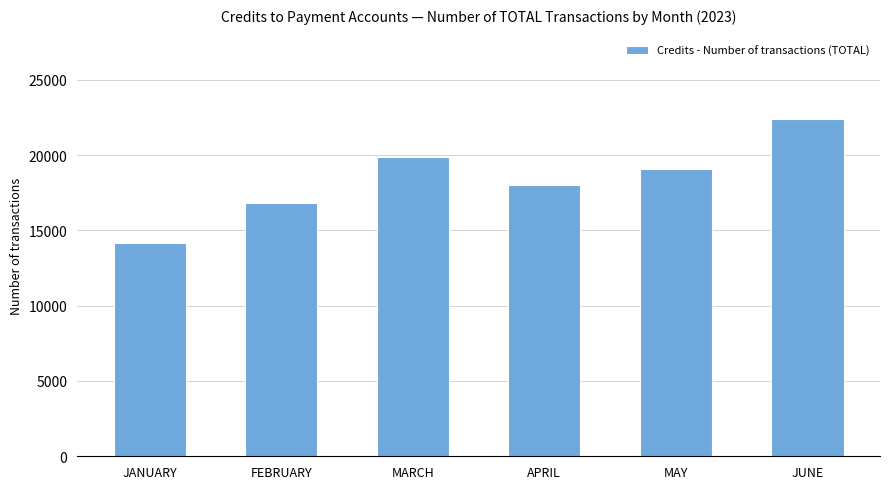

How many distinct data groups are displayed?

1